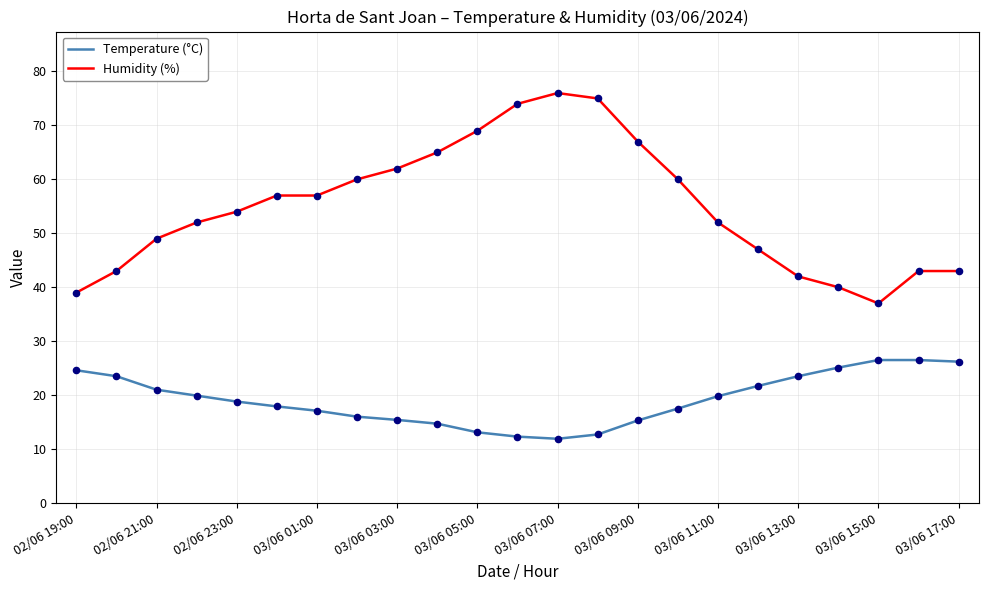

Which series has the widest spread of values?

Humidity (%)